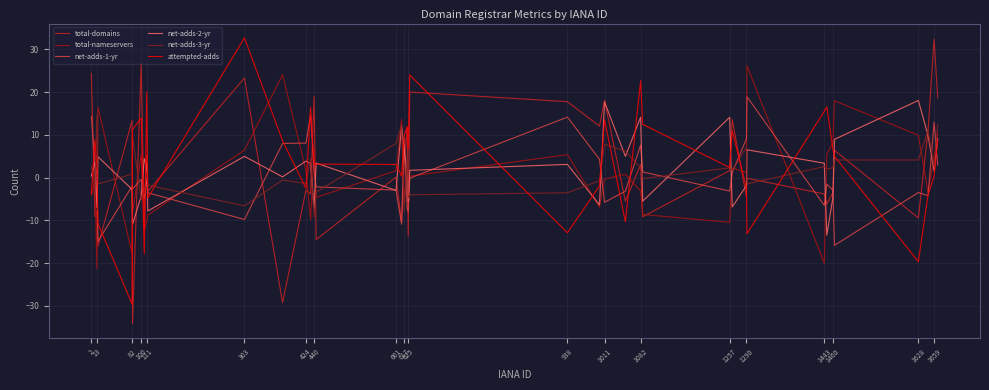

Which series has the widest spread of values?

total-domains